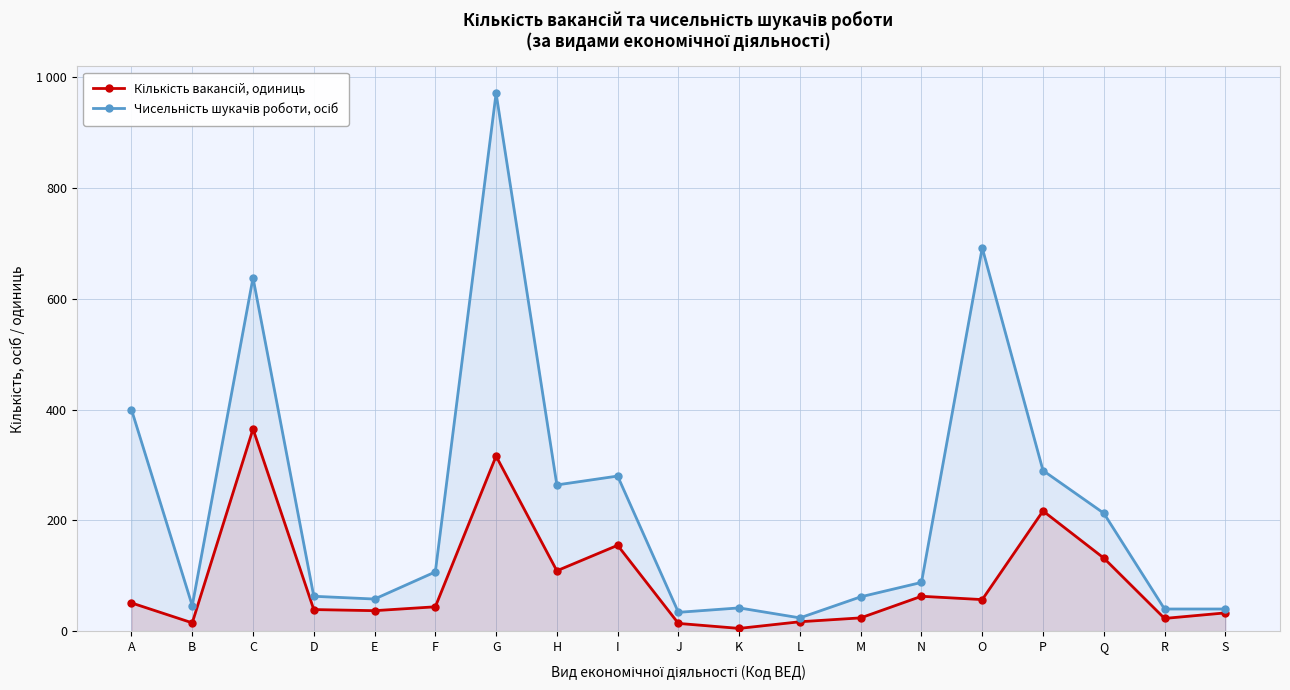

What is the approximate value of Кількість вакансій, одиниць at H?

109